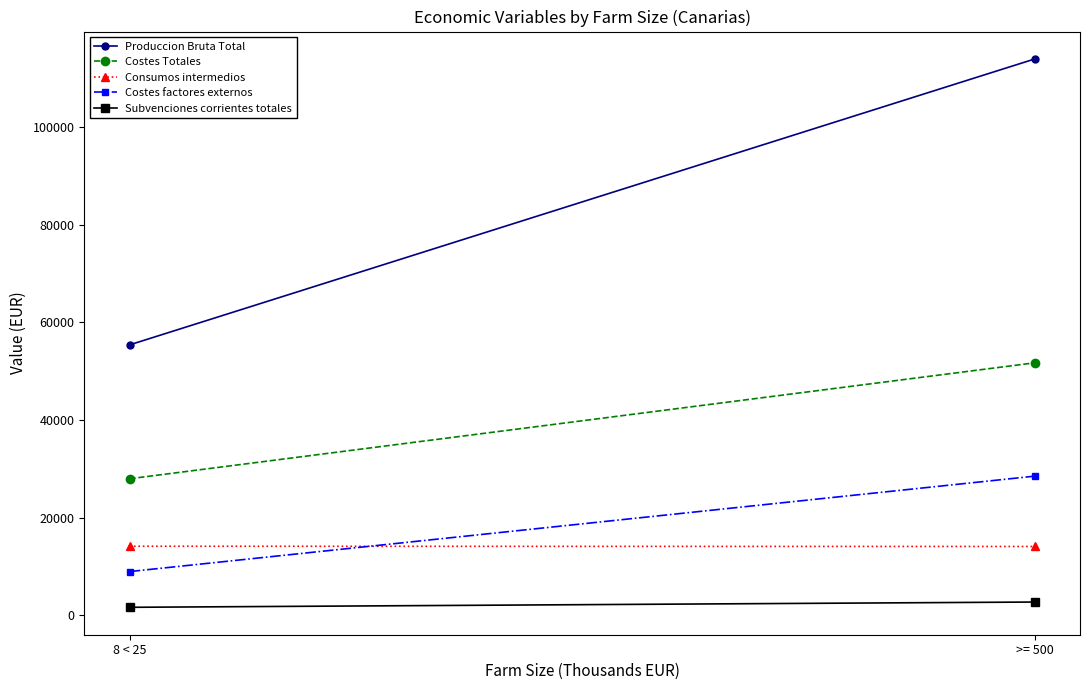

What is the value of the Subvenciones corrientes totales point at the 2nd from the left?

2705